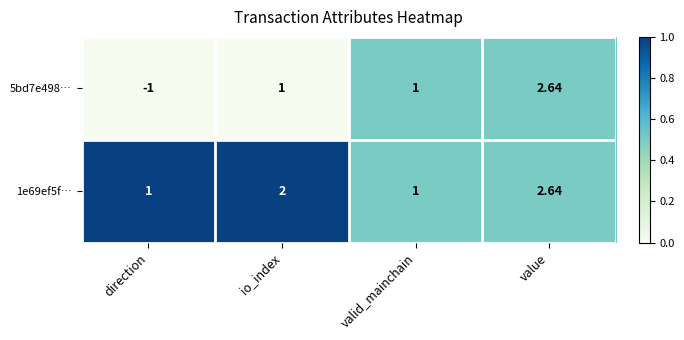

Which series has the widest spread of values?

5bd7e498…